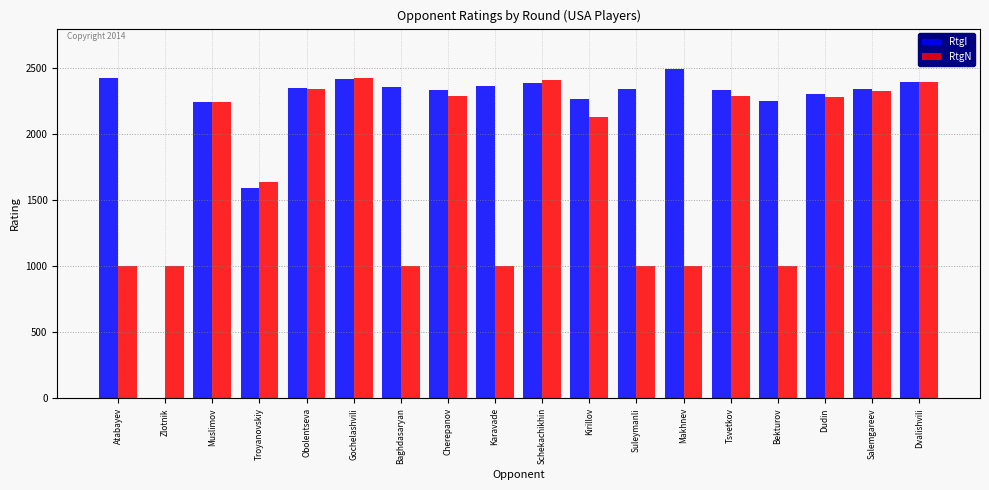

How many groups of bars are there?

18